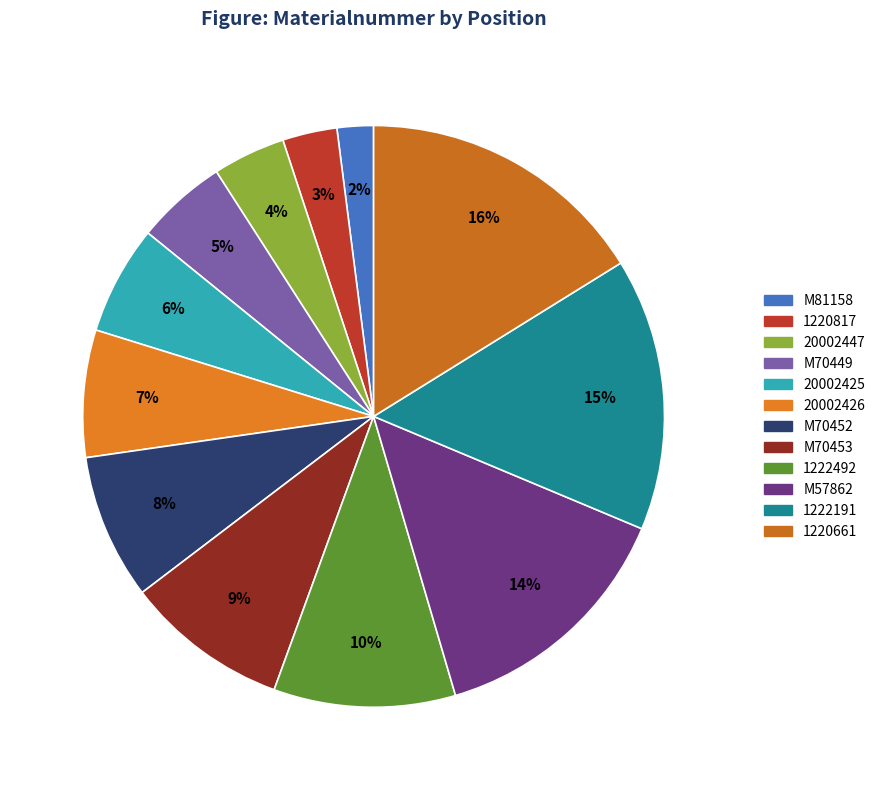

What is the total percentage of 20002426 and 1222191?

22.2%